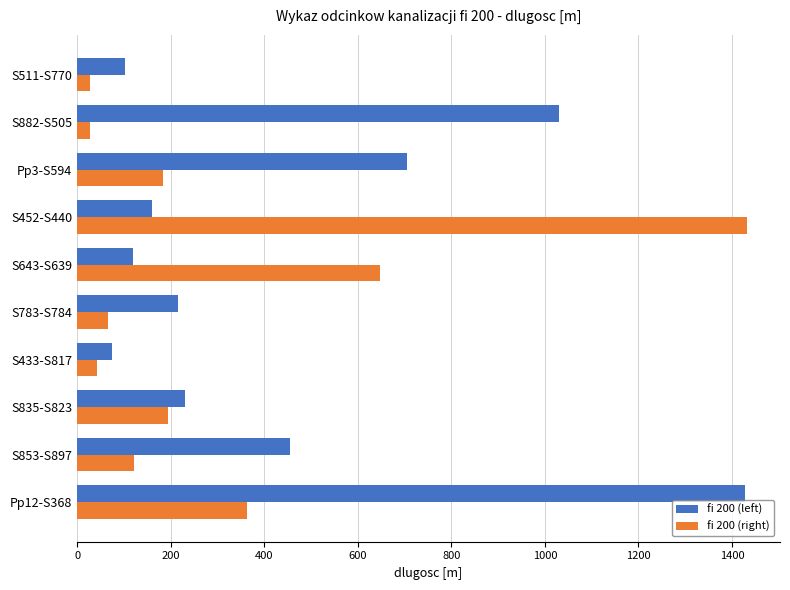

How many data points in fi 200 (left) are above 231?

5